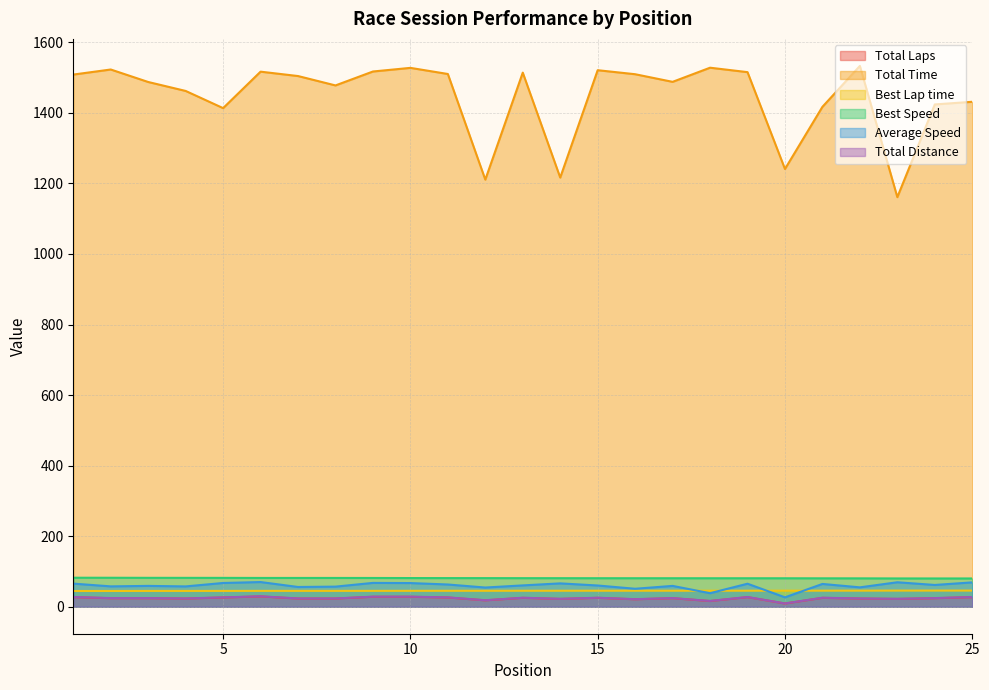

True or false: Total Laps and Best Lap time cross at least once.

False